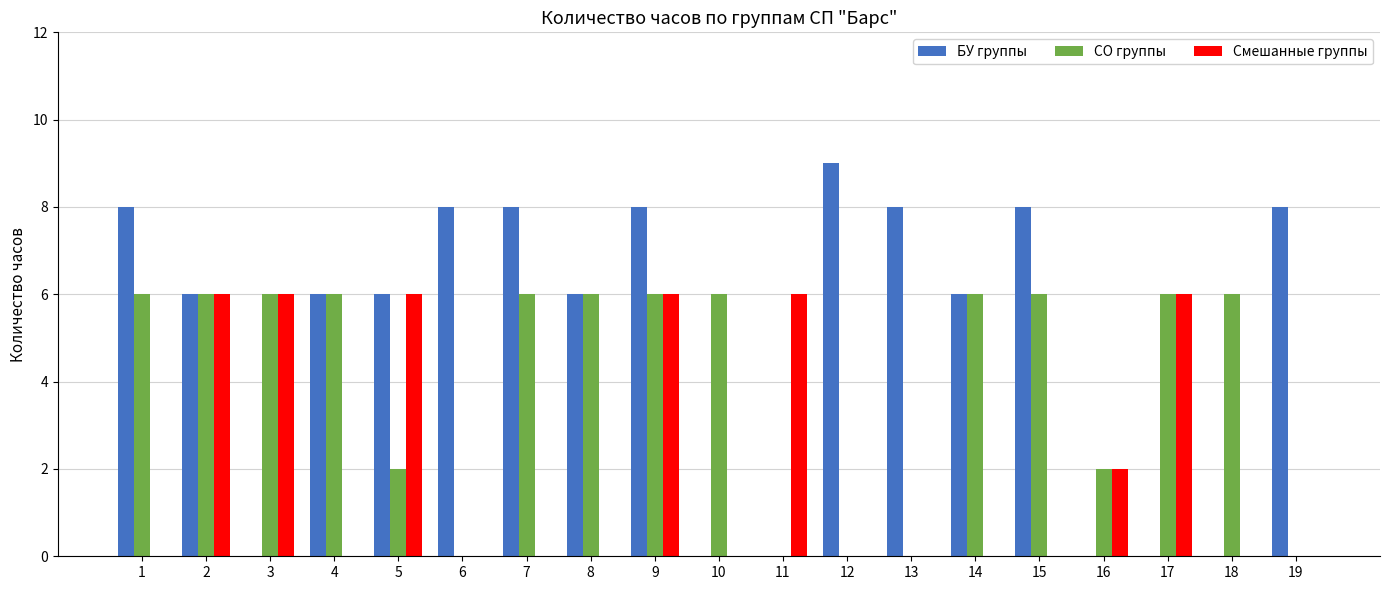

At which category is the sum across all series the highest?

9